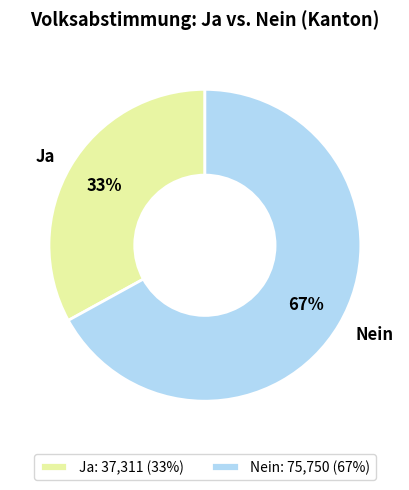

What percentage is the Nein slice, to the nearest percent?

67%